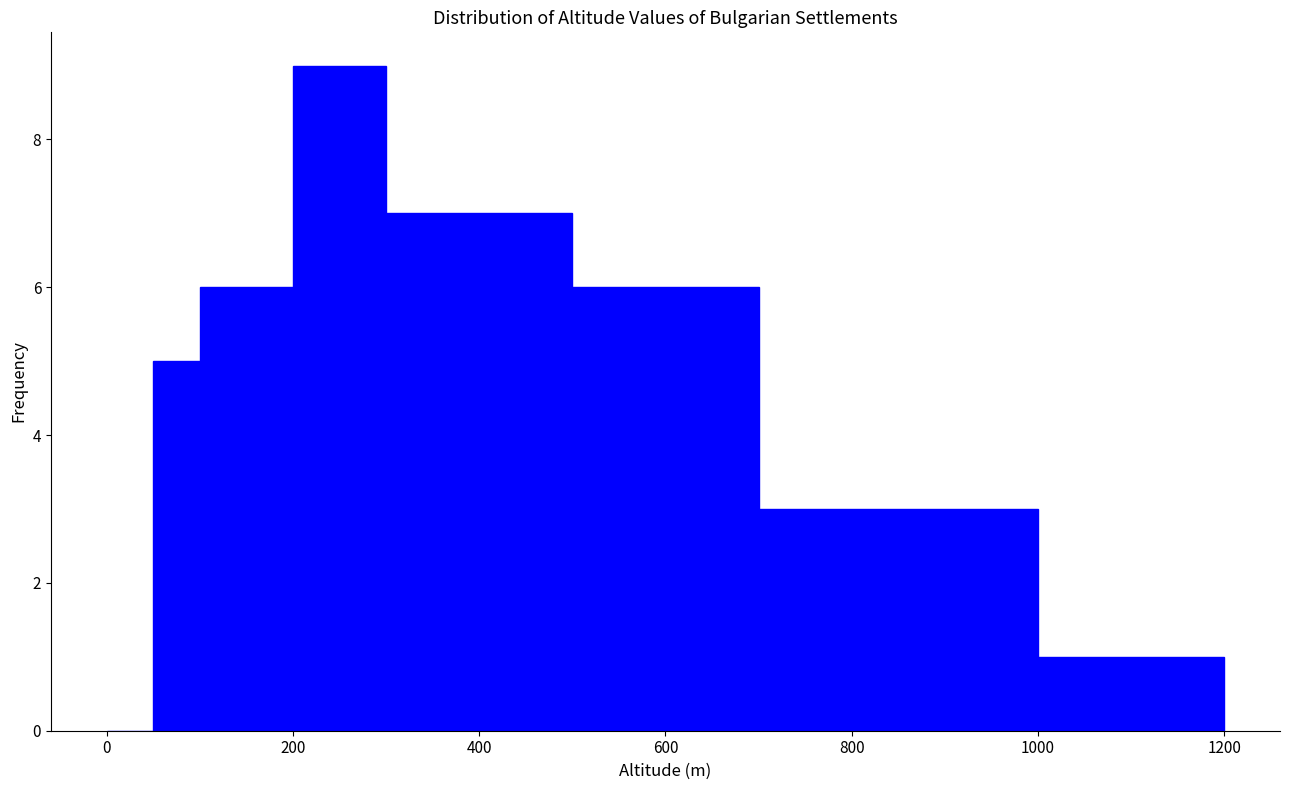

Read against the x-axis, roughly where is the centre of the tallest bar?

260